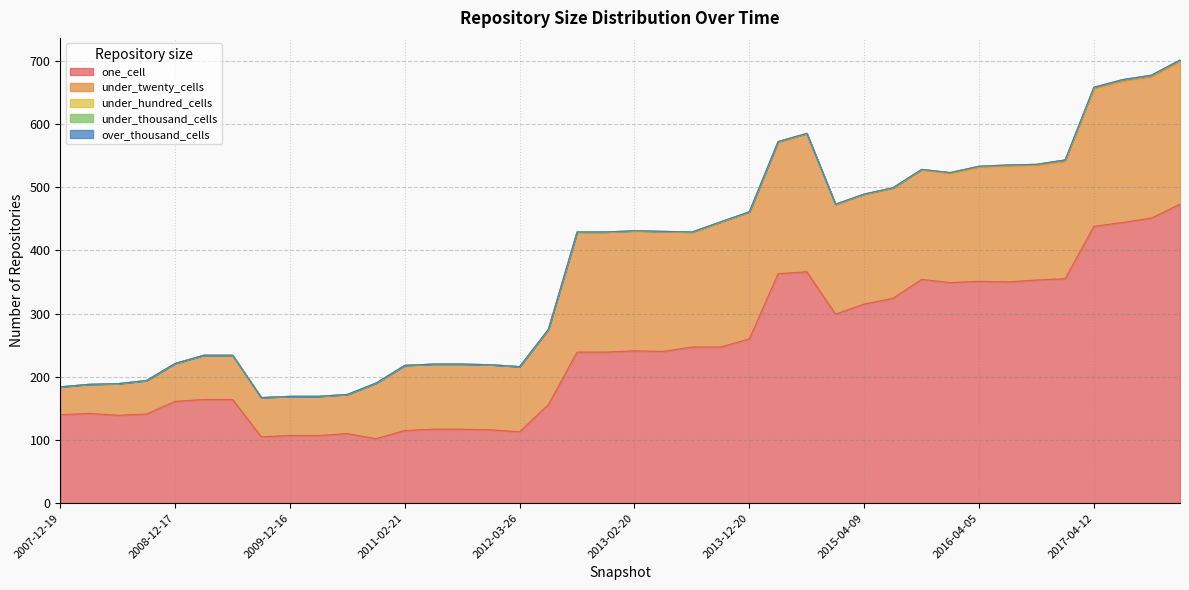

Which series has the largest range (max minus min)?

one_cell